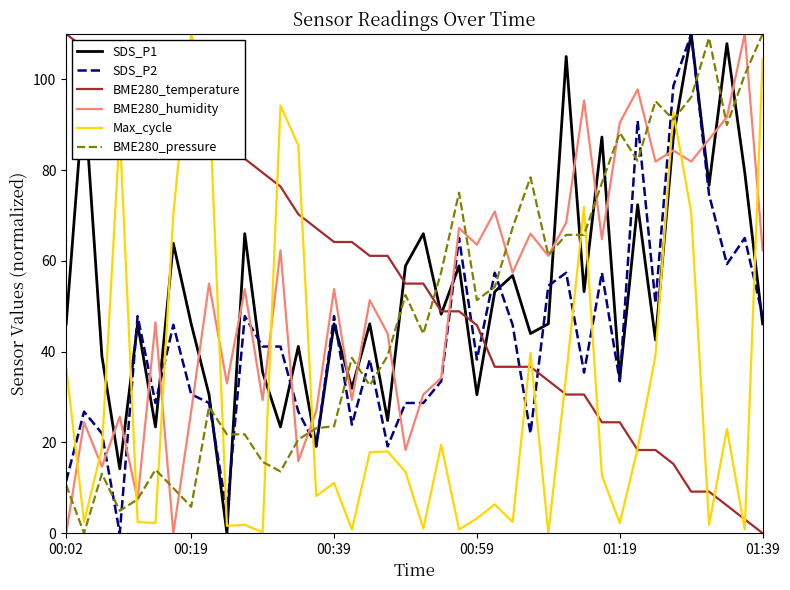

What is the maximum value shown in the chart?

110.0